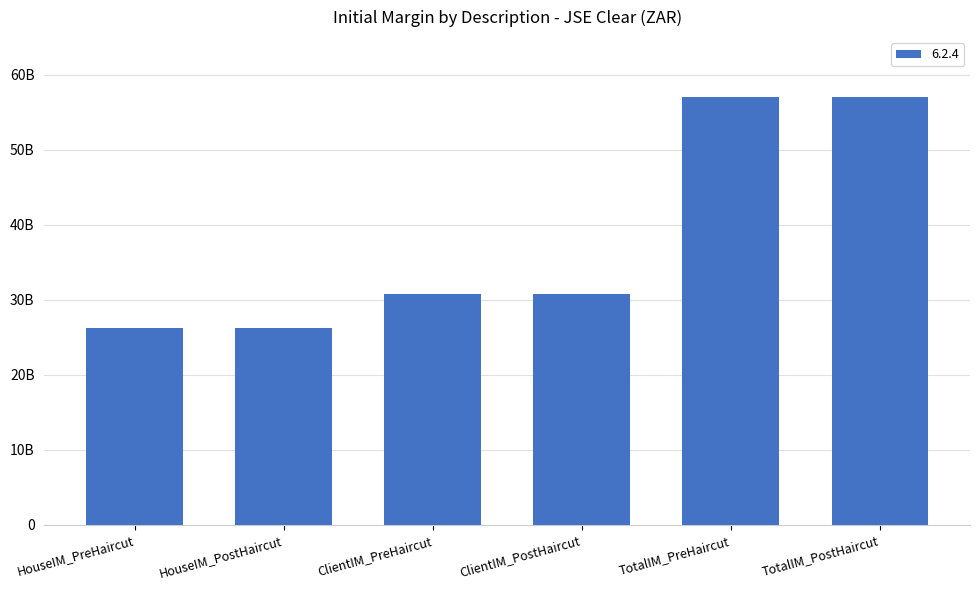

Read the value at HouseIM_PreHaircut.

26209833445.9